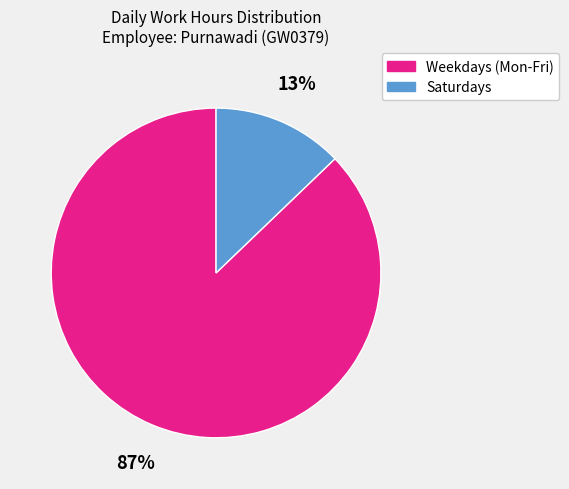

To the nearest percent, what is the difference between the largest and smallest slice percentages?

74%